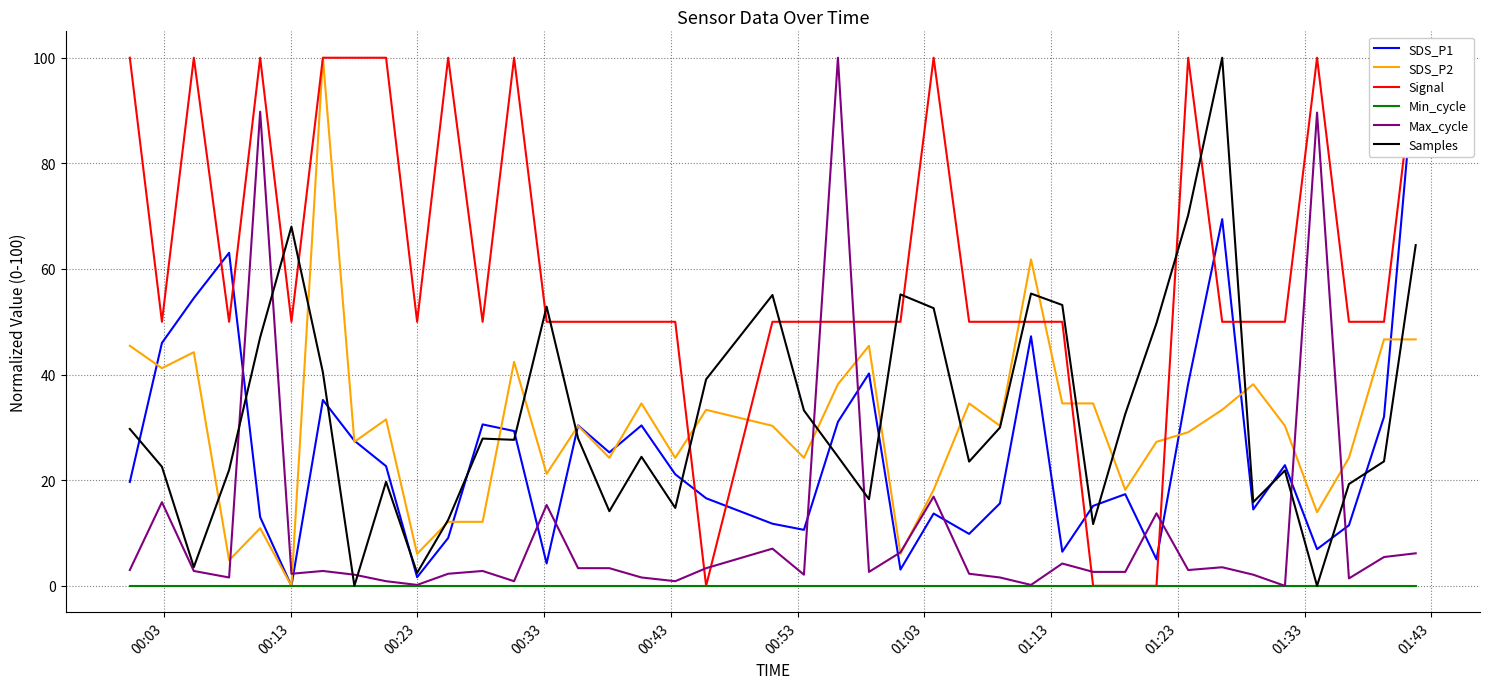

List the series in order of their peak value, lowest first.

Min_cycle, SDS_P1, SDS_P2, Signal, Max_cycle, Samples